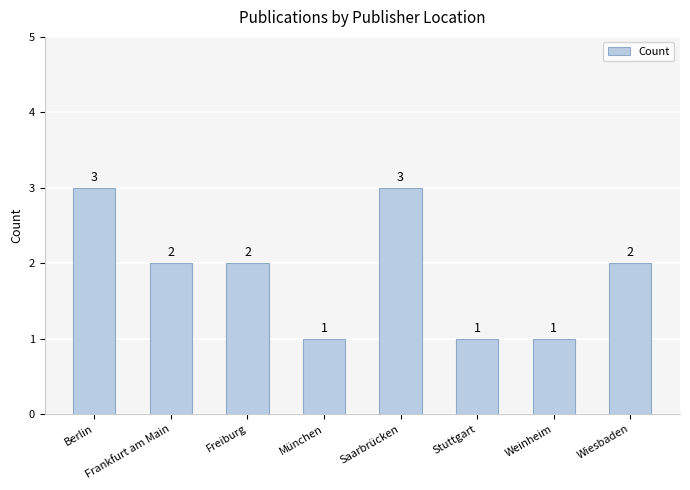

What is the sum of all values?

15